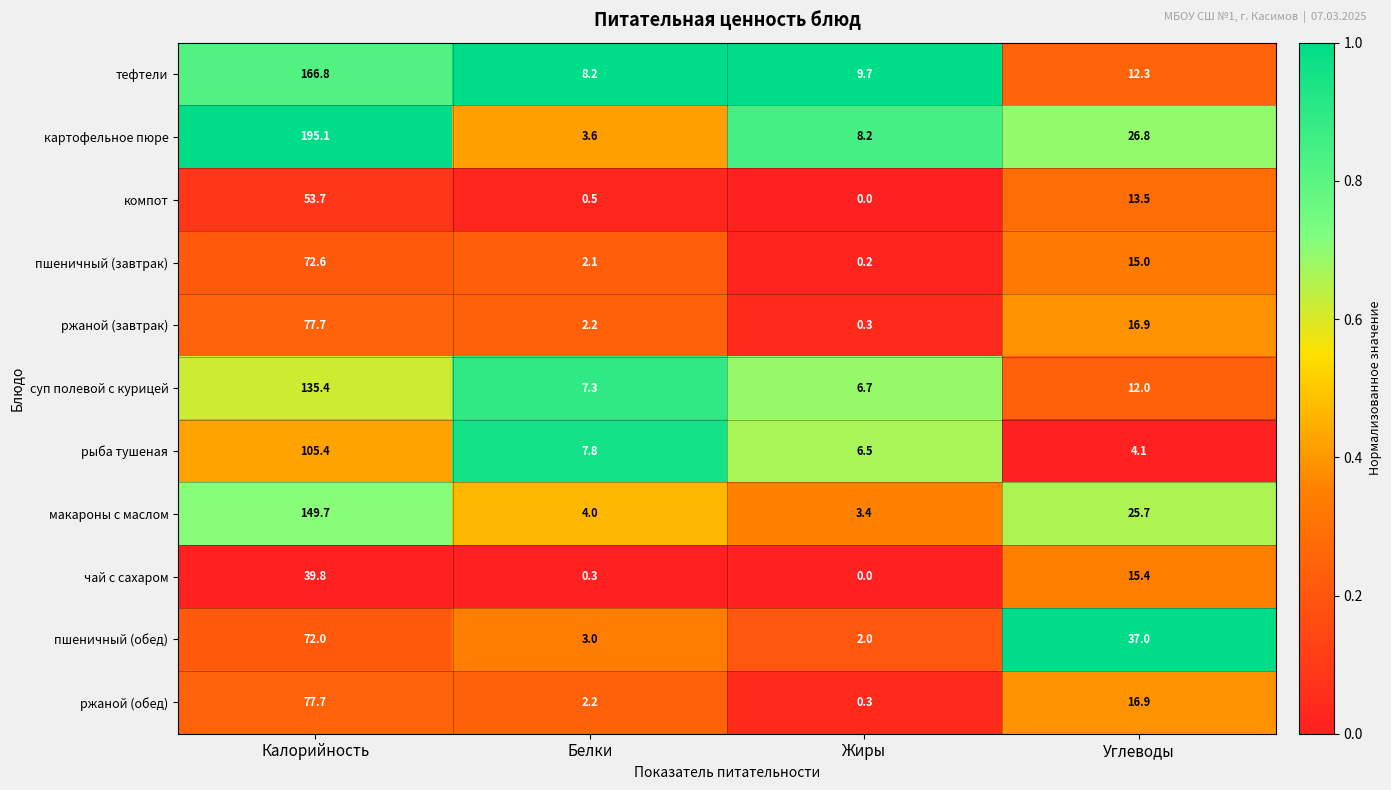

What is the maximum value shown in the chart?

195.1